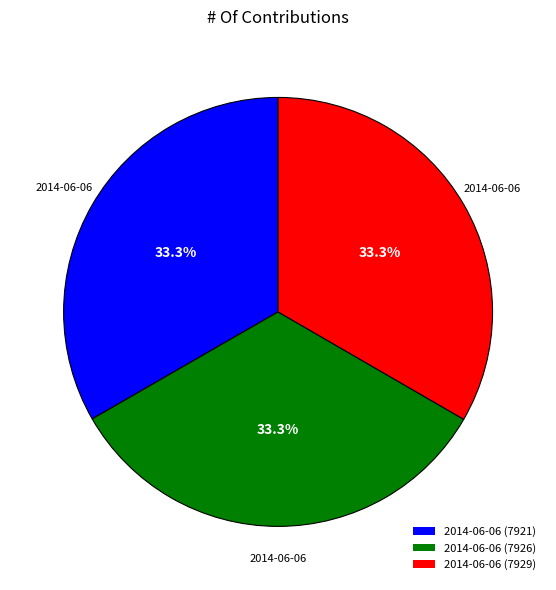

What is the ratio of the value at 2014-06-06 (7929) to the value at 2014-06-06 (7921)?

1.0